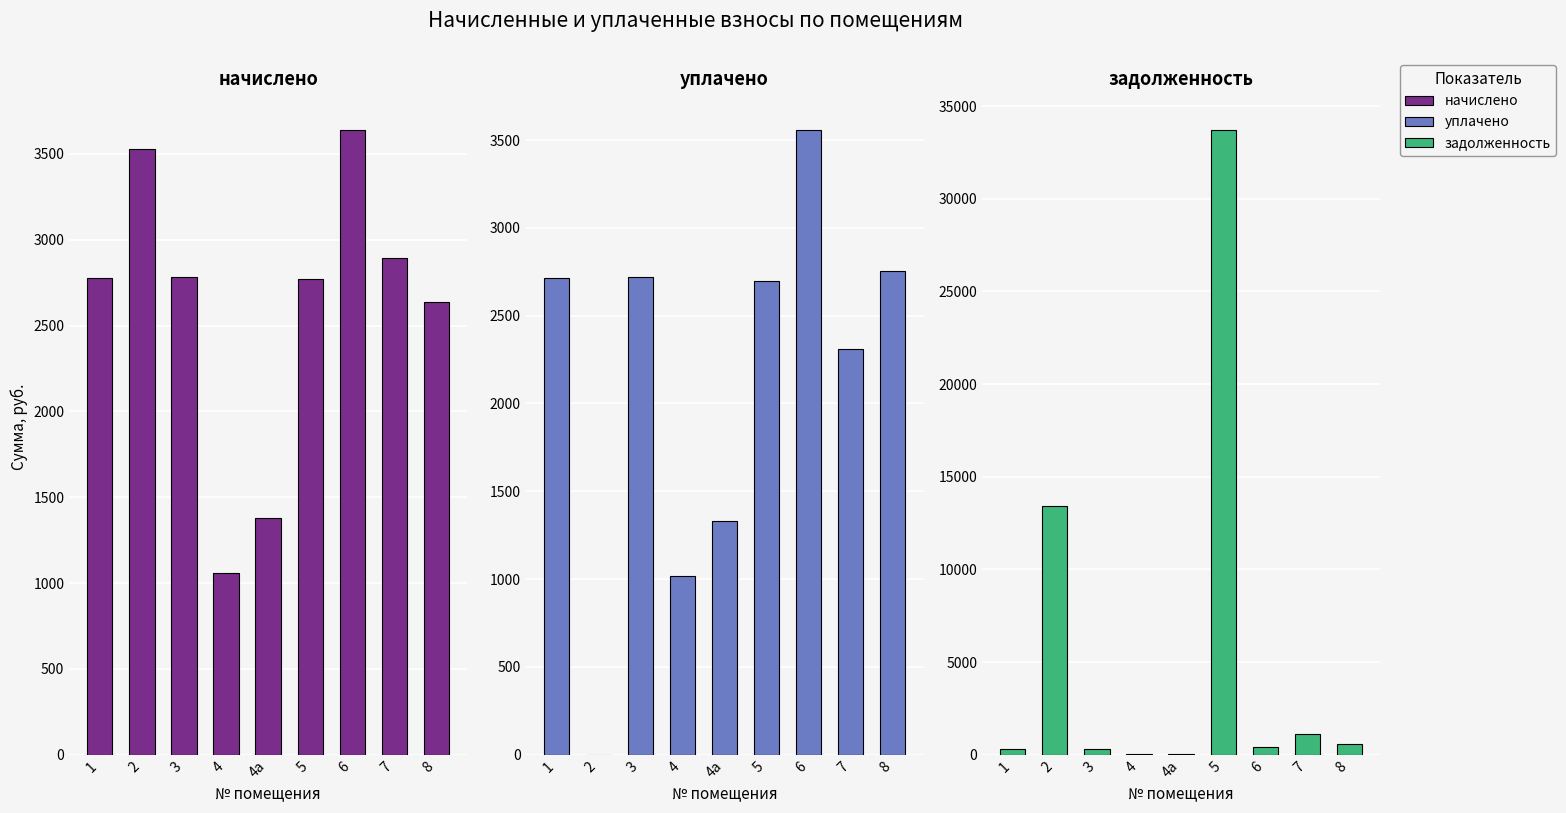

Which series has the largest range (max minus min)?

задолженность